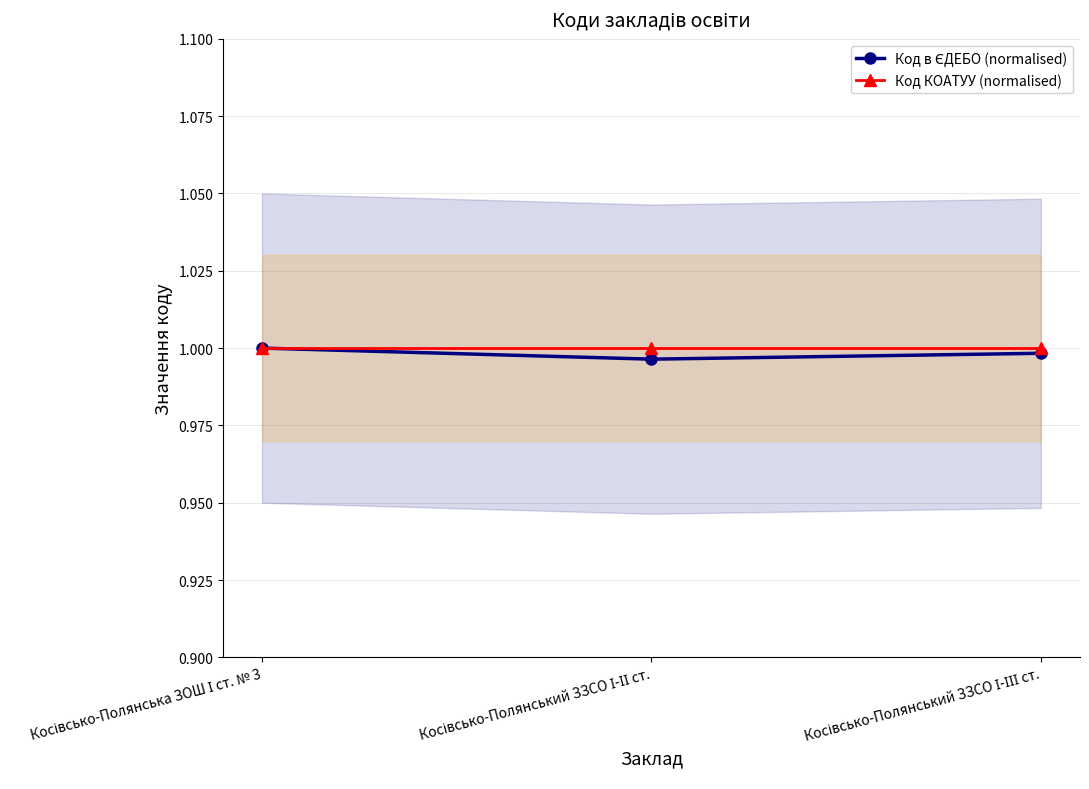

How many categories are shown in the chart?

3